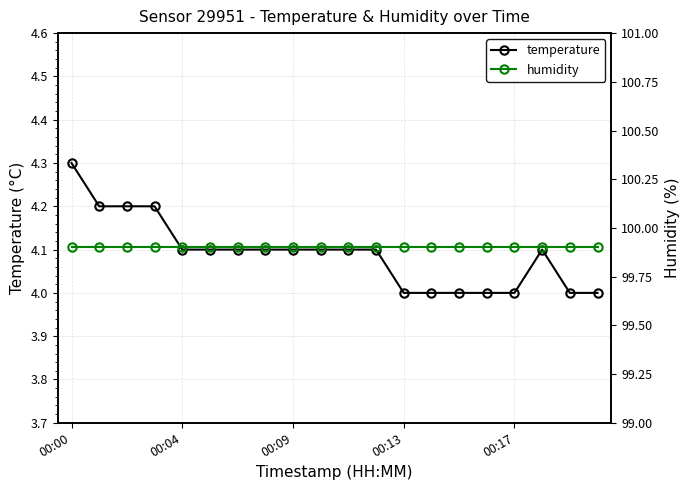

At which category is the sum across all series the highest?

00:00